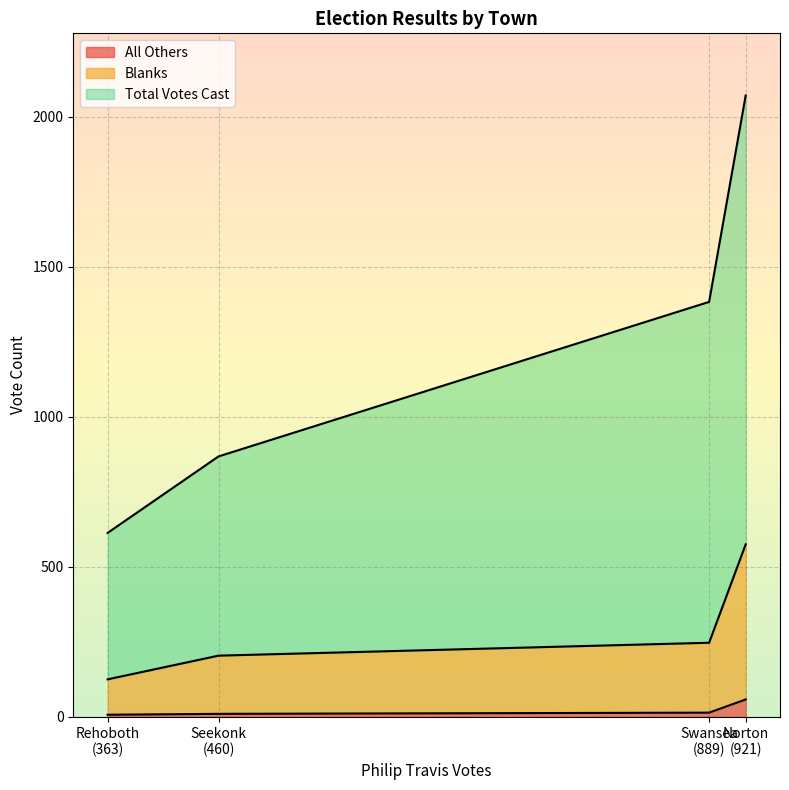

What is the minimum value shown in the chart?

7